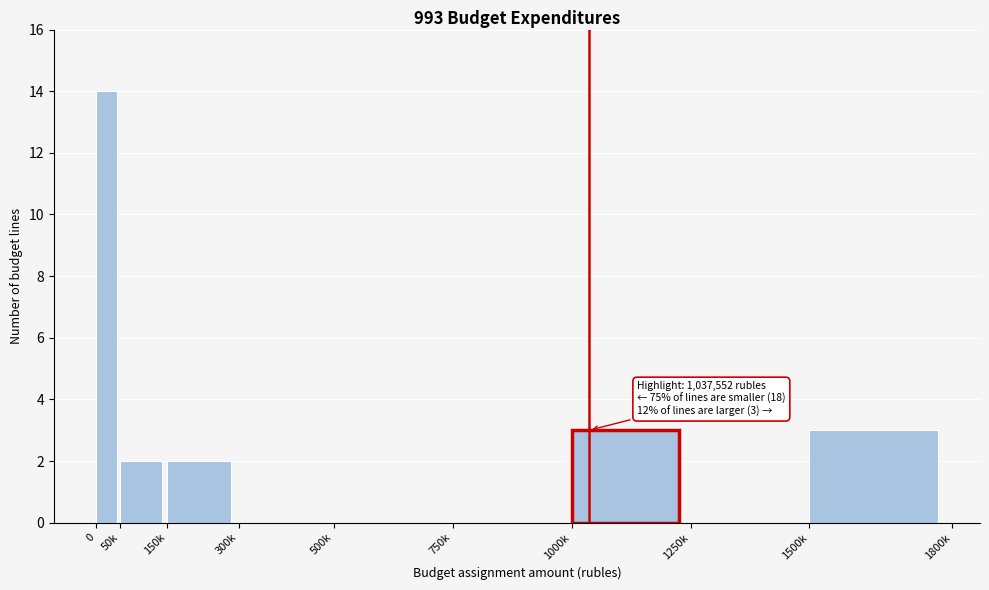

Reading left to right, what are all the values shown in this chart?

0=14	50k=2	150k=2	300k=0	500k=0	750k=0	1000k=3	1250k=0	1500k=3